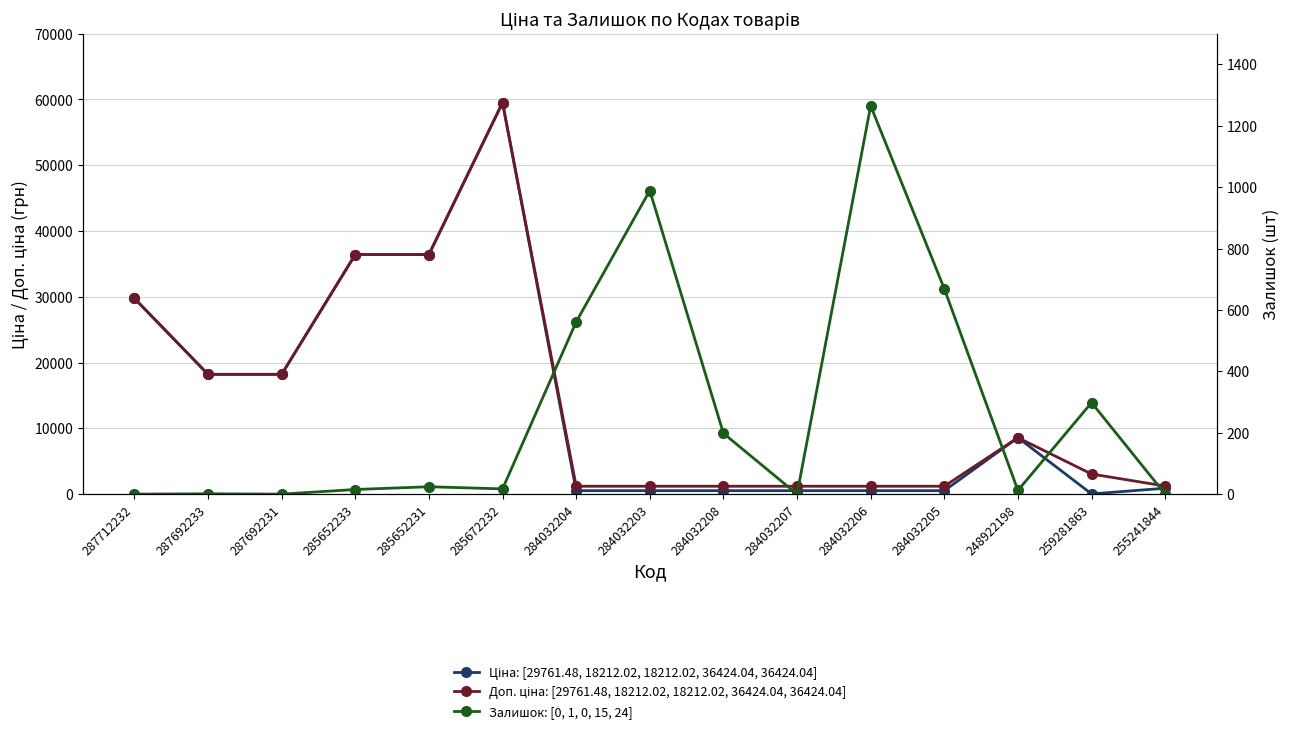

At which label does Ціна: [29761.48, 18212.02, 18212.02, 36424.04, 36424.04] reach its peak?

285672232